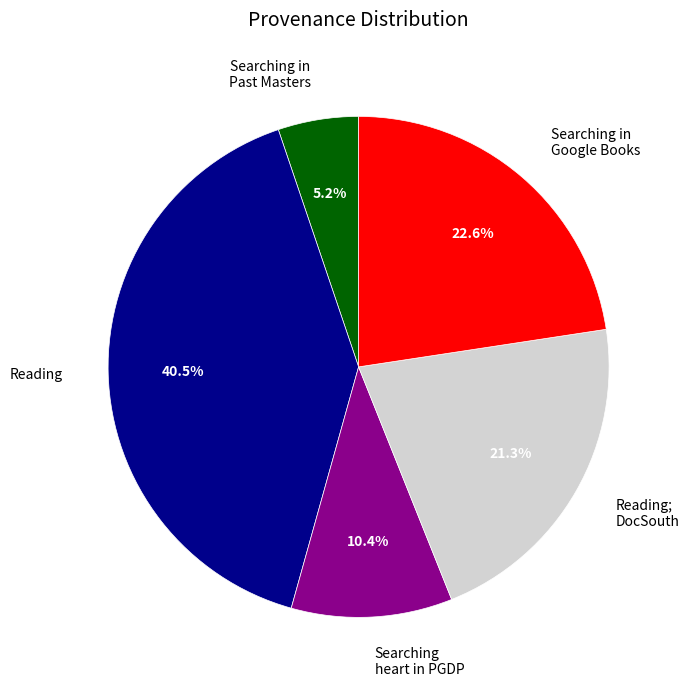

Is there any slice that represents more than half of the pie?

No